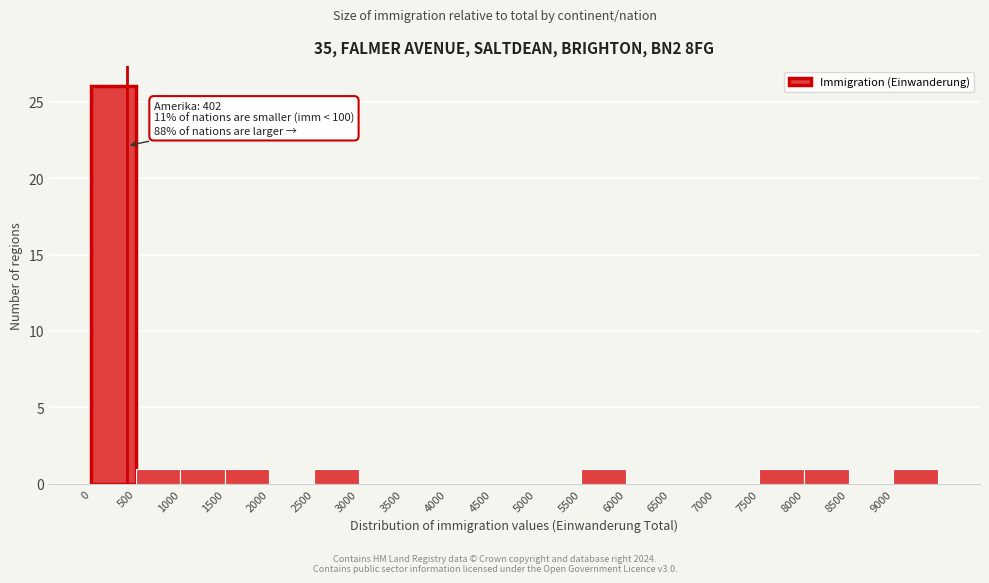

Which range on the x-axis has the tallest bar?

0 to 500